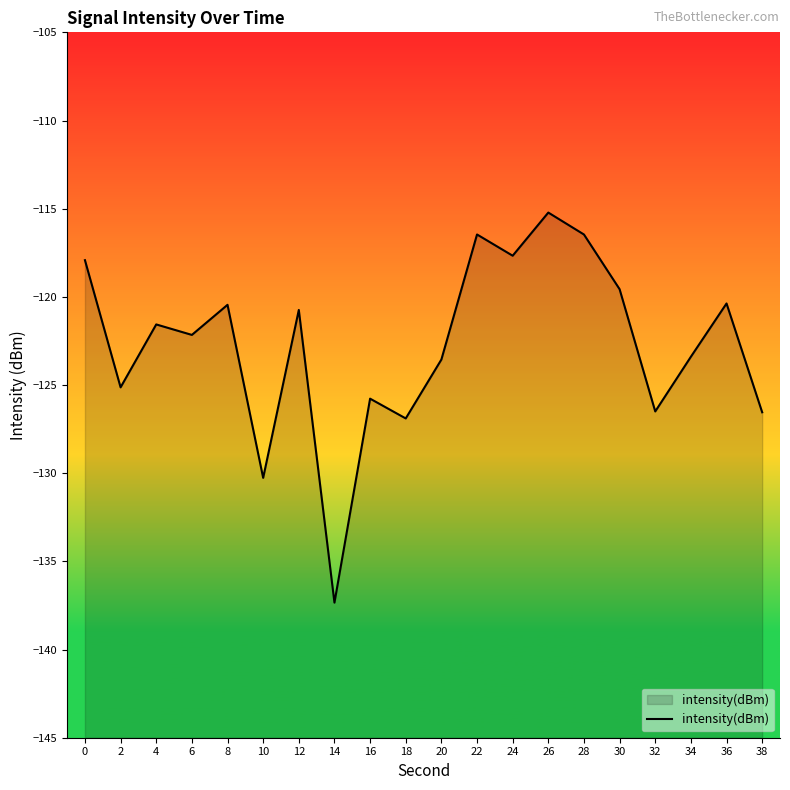

Reading right to left, transcribe all the data shown in this chart.

-126.5	-120.4	-123.4	-126.5	-119.6	-116.5	-115.2	-117.7	-116.5	-123.6	-126.9	-125.8	-137.3	-120.7	-130.3	-120.5	-122.2	-121.6	-125.1	-117.9